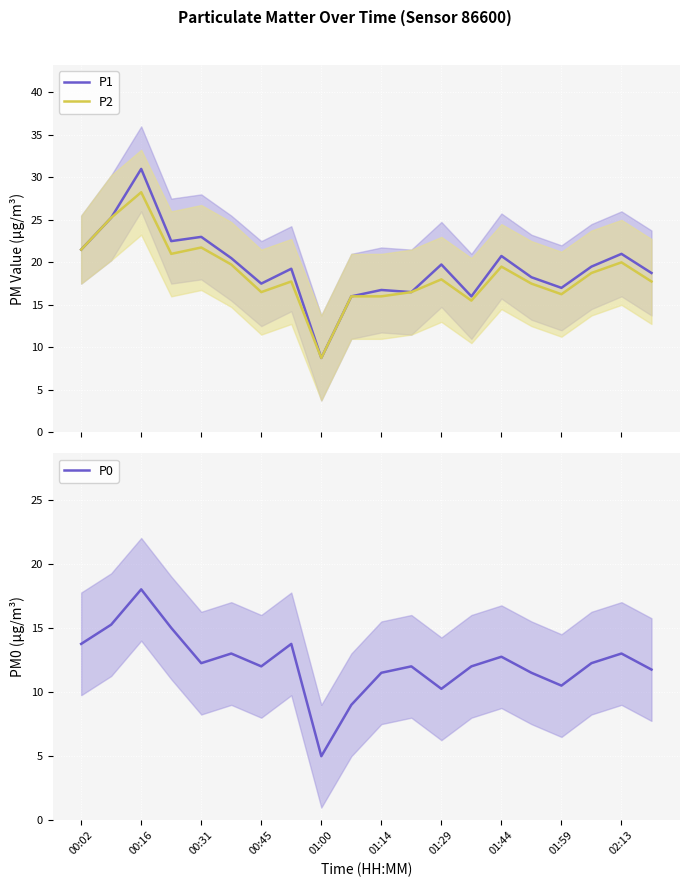

What is the minimum value for P1?

8.8